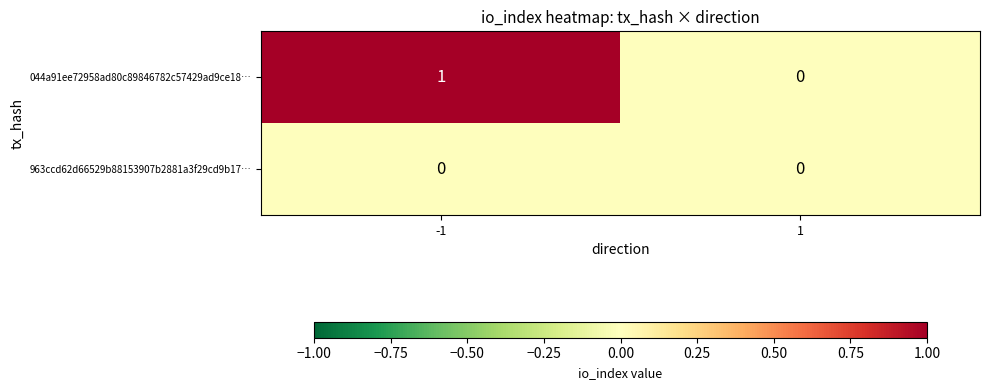

Which series has the largest total across all categories?

044a91ee72958ad80c89846782c57429ad9ce18…